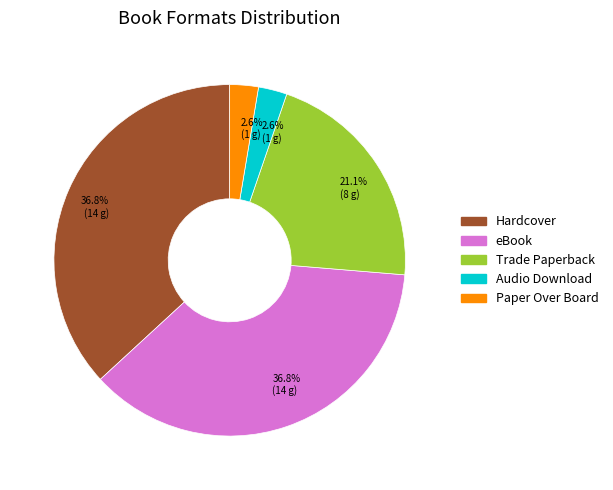

Which has a higher value, Trade Paperback or Hardcover?

Hardcover